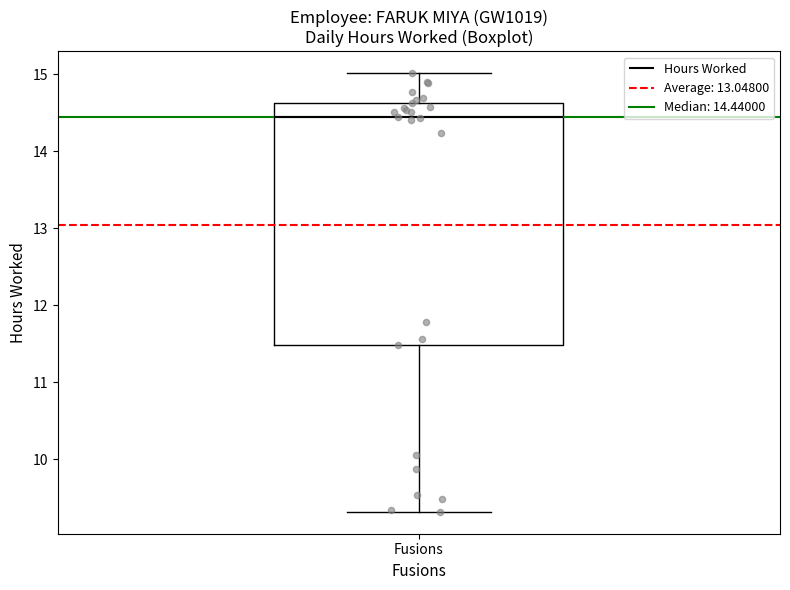

Transcribe this box plot: give where the median line is, the range the box spans, and where the two whiskers end, as read against the y-axis. The values are not printed on the chart, so give them approximately, as read against the axis.

median 14.4, box 11.5 to 14.6, whiskers 9.3 to 15.0